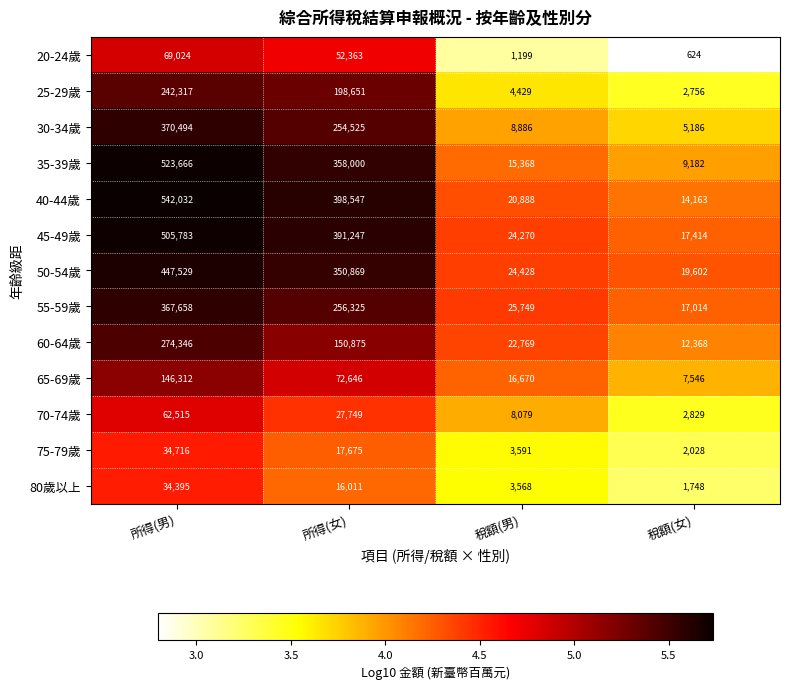

Which series has the largest total across all categories?

40-44歲